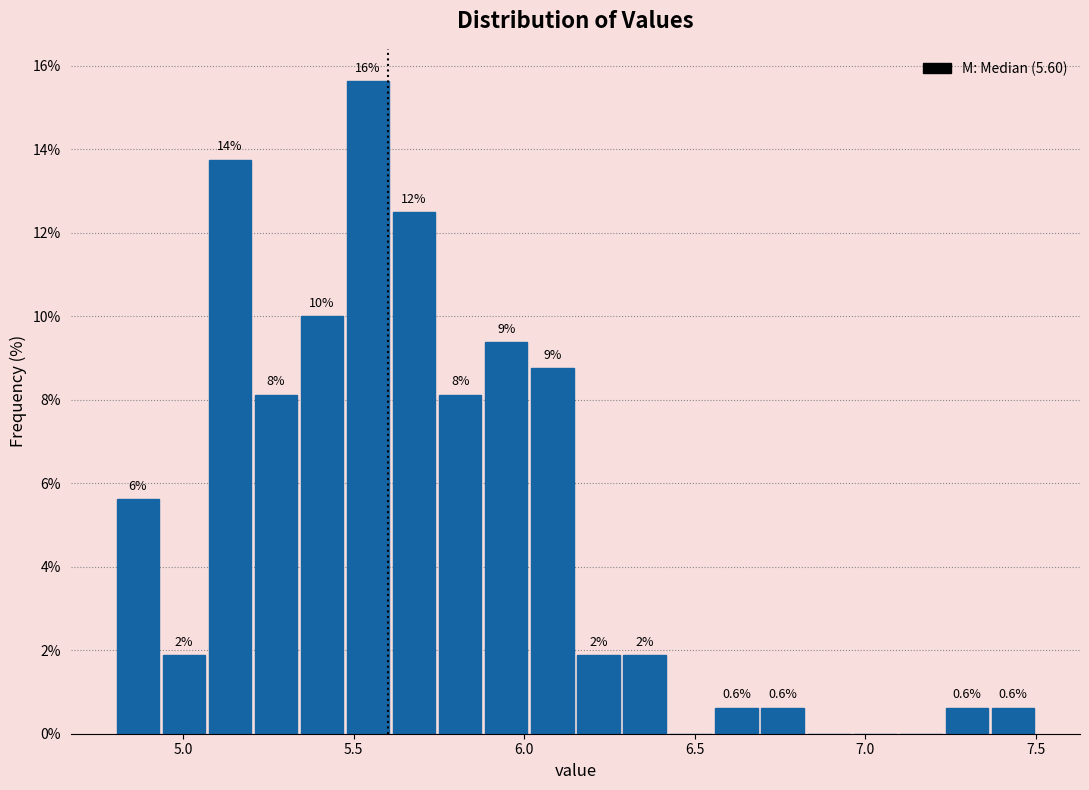

Around what value on the x-axis is the tallest bar? Give the approximate position of its centre, as read against the axis.

5.55